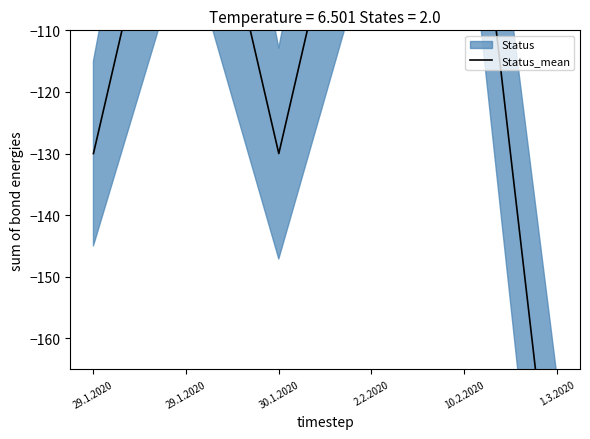

What is the difference between the second highest and second lowest values?

65